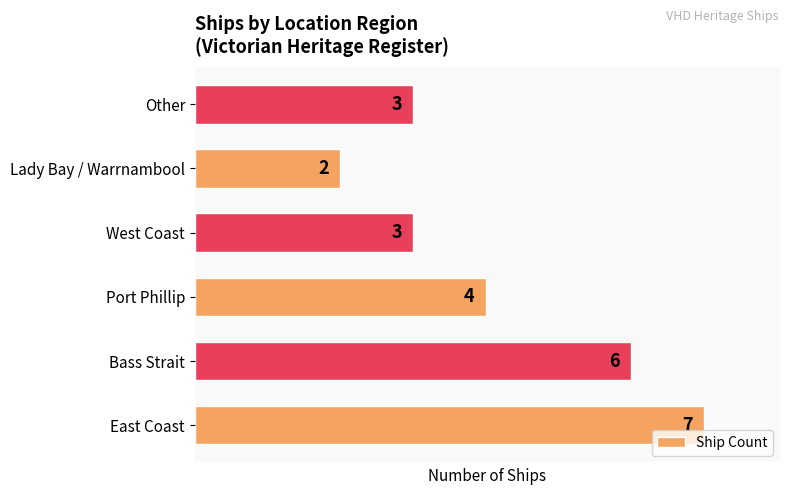

The chart shows a value of 2 at East Coast. True or false?

False